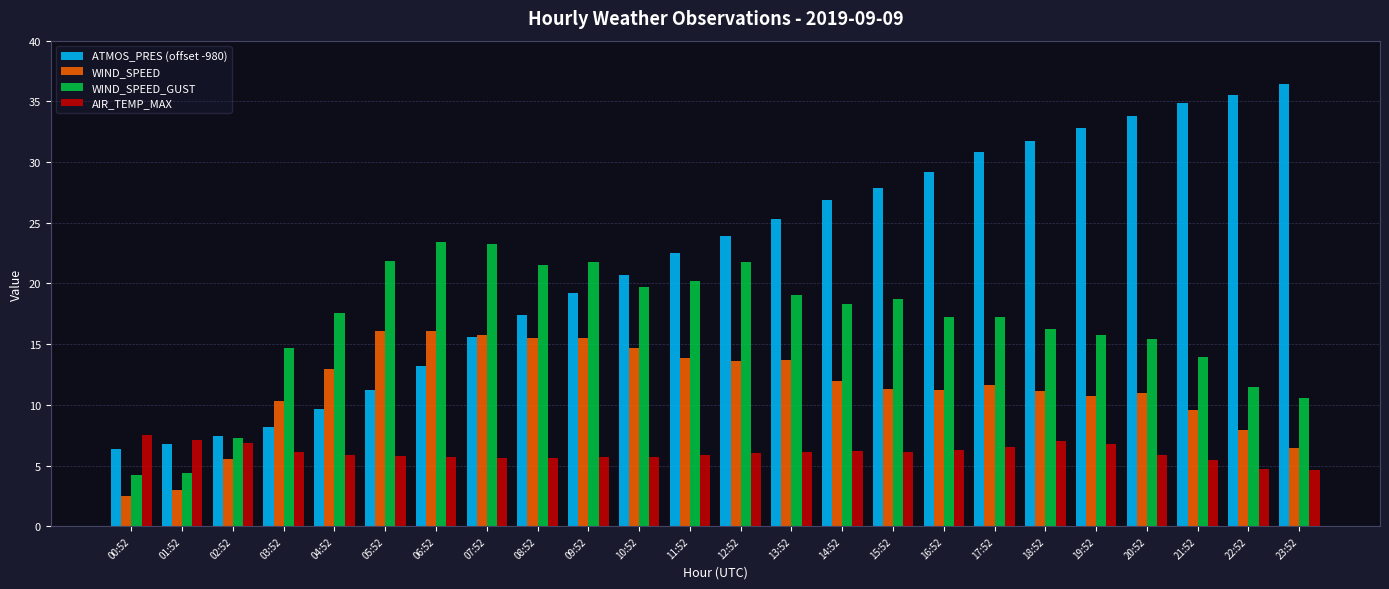

What position from the right is 08:52?

16